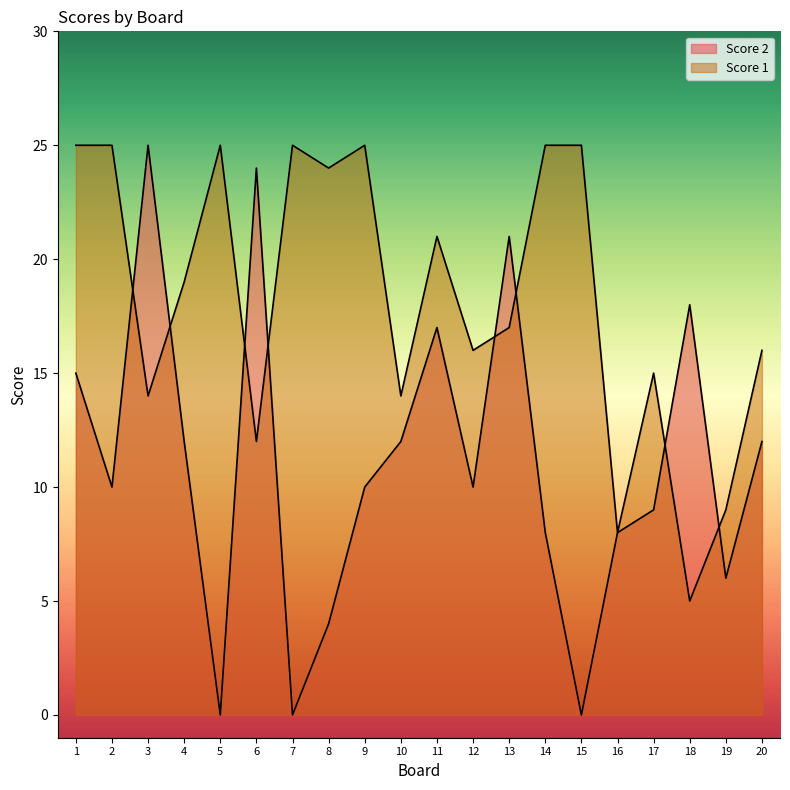

How many categories are shown in the chart?

20